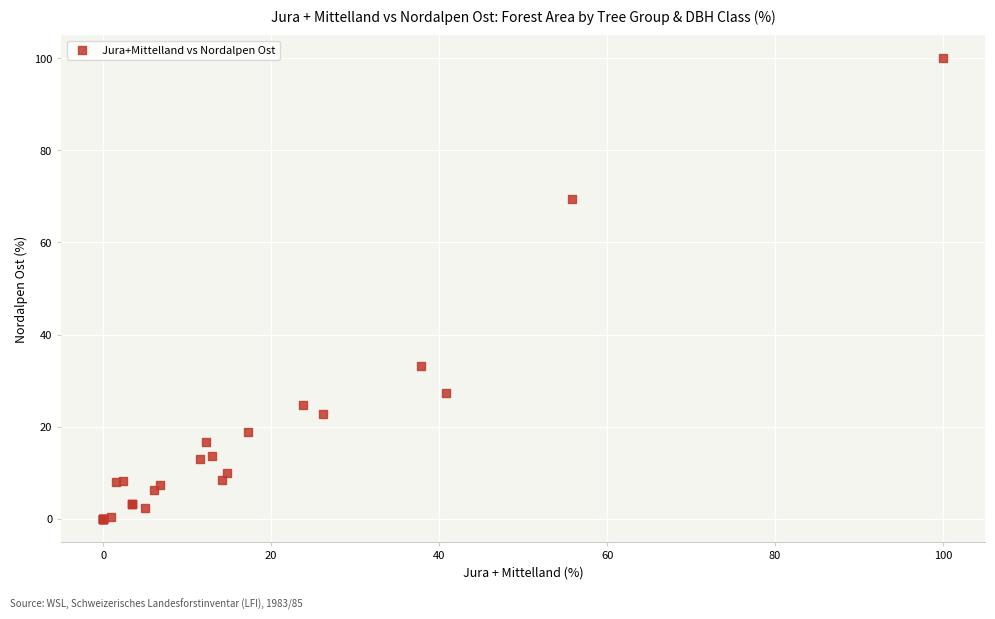

What Y value in the scatter plot is closest to 50?

33.2